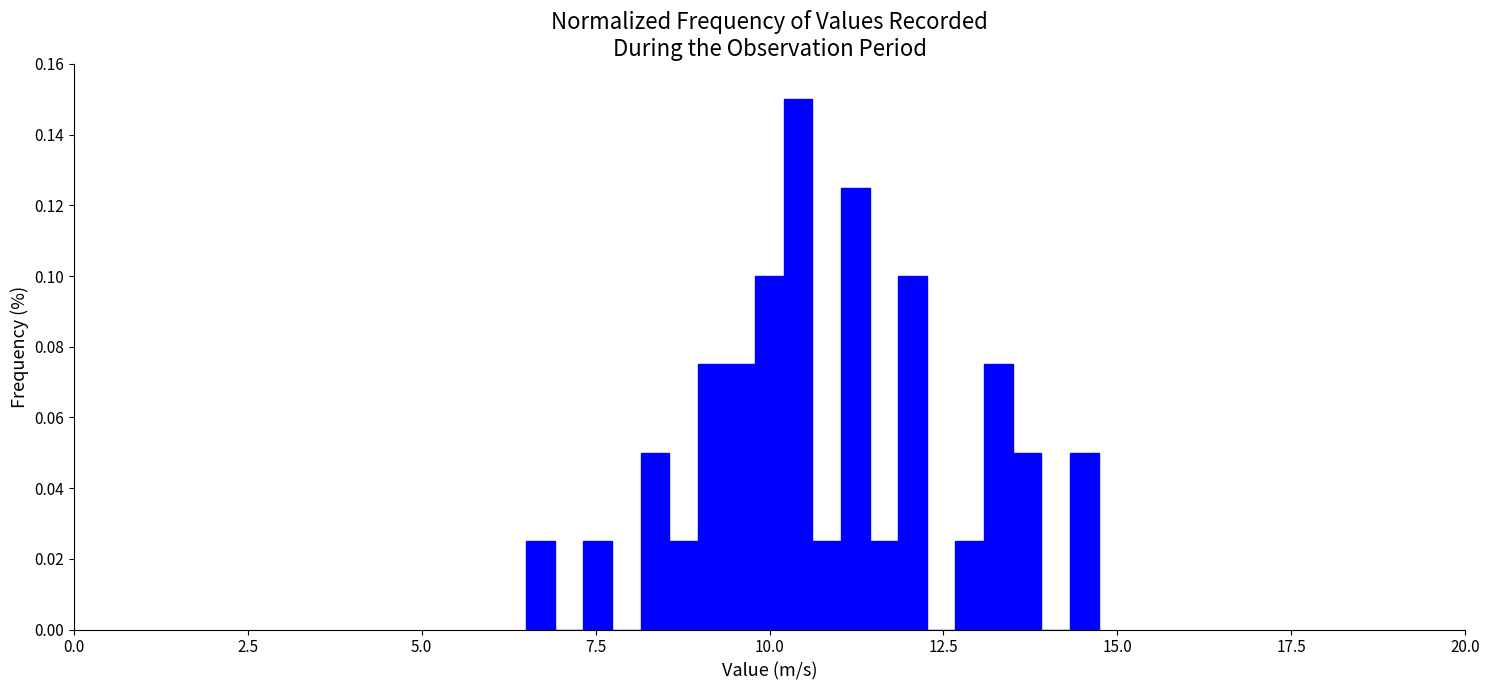

Read against the x-axis, roughly where is the centre of the tallest bar?

10.5